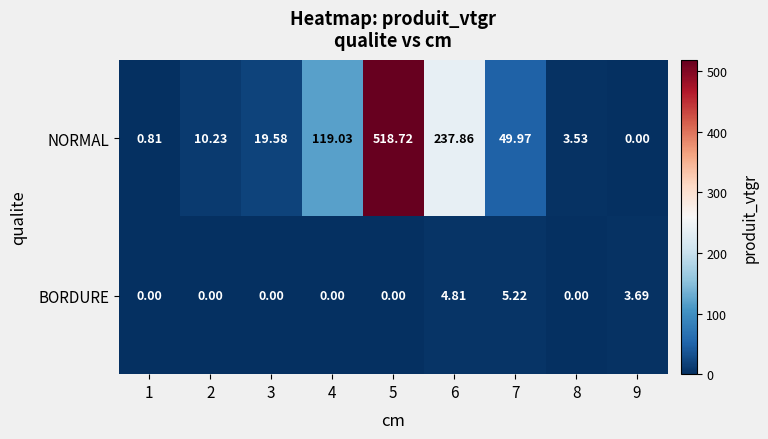

Which series has the largest total across all categories?

NORMAL